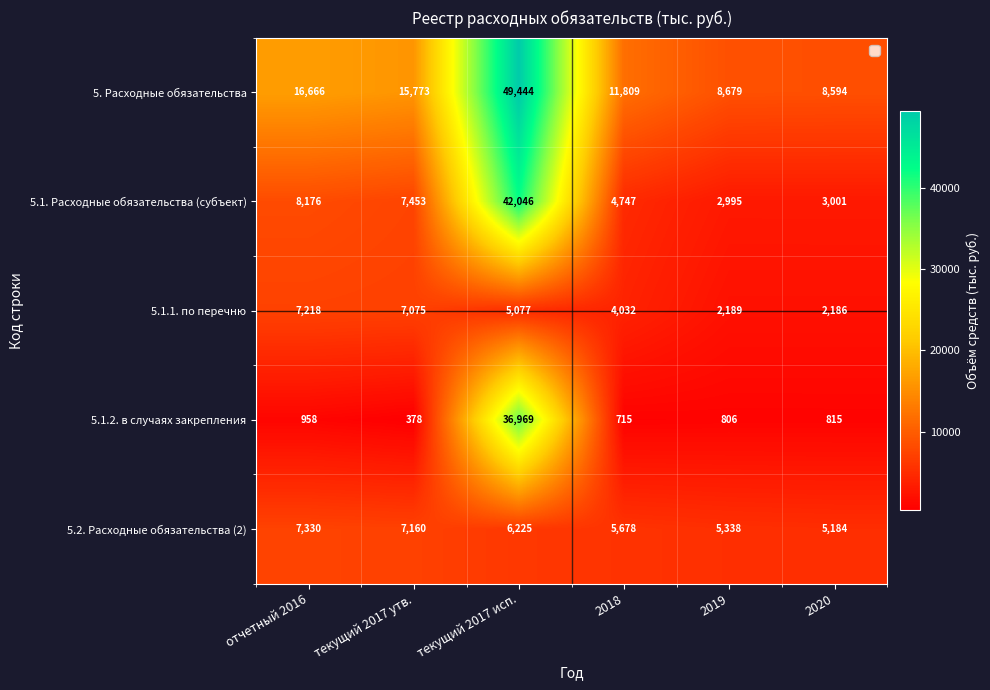

Rank the categories by 5.1.1. по перечню value from lowest to highest.

2020, 2019, 2018, текущий 2017 исп., текущий 2017 утв., отчетный 2016